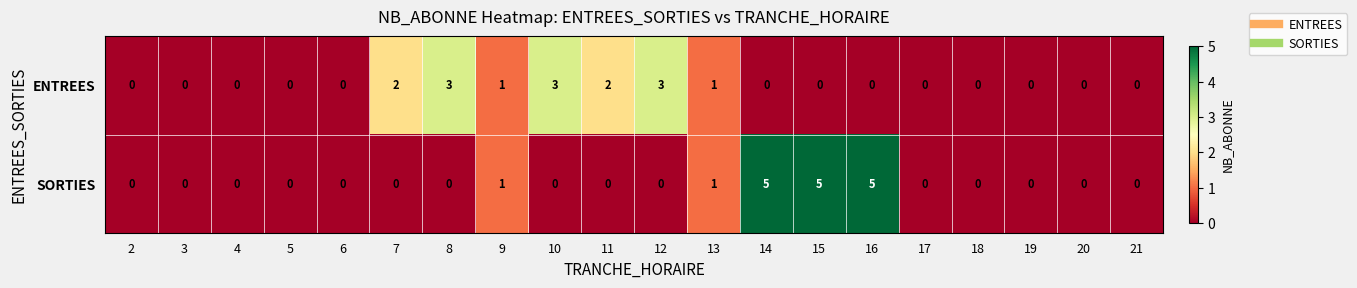

What is the total value across all series at 8?

3